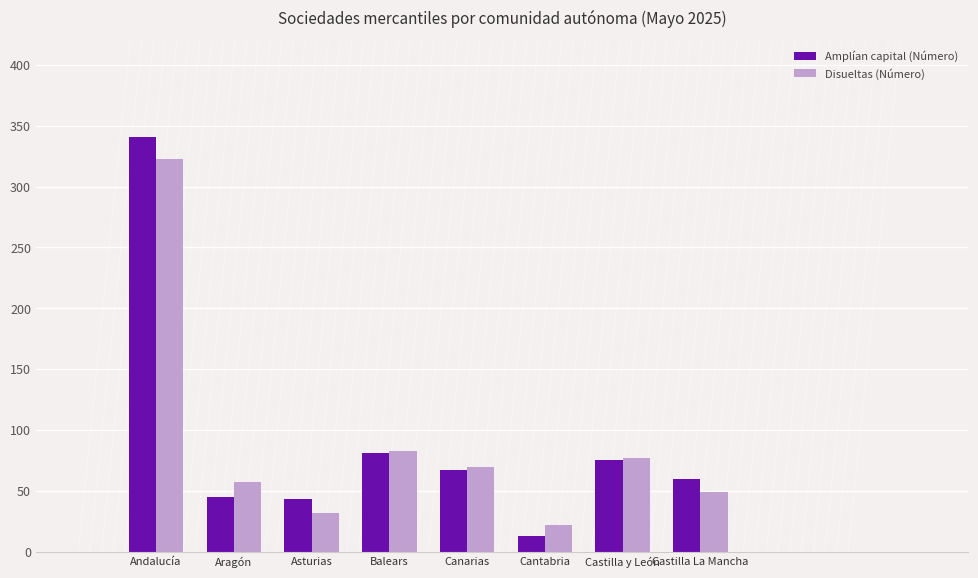

At which category is the sum across all series the highest?

Andalucía